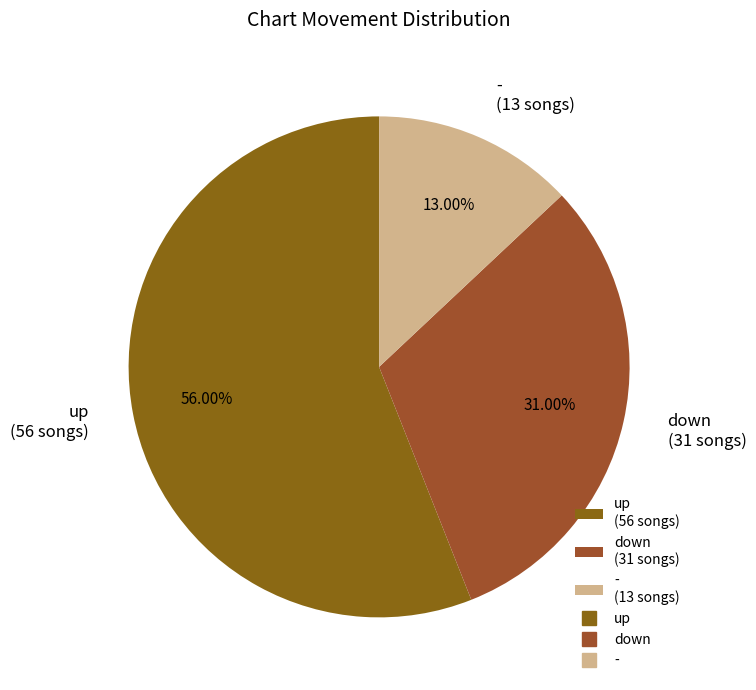

Which category has the smallest portion of the pie?

-